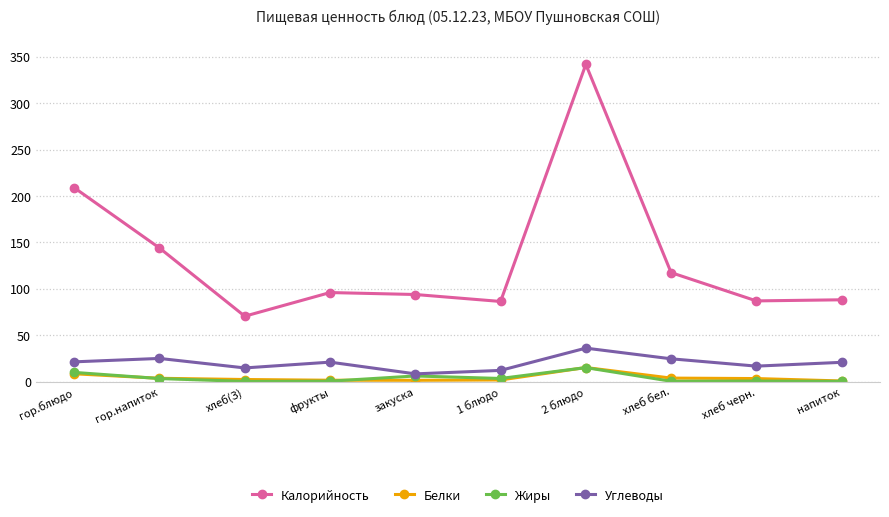

What is the difference between the Белки values at закуска and гор.напиток?

2.2